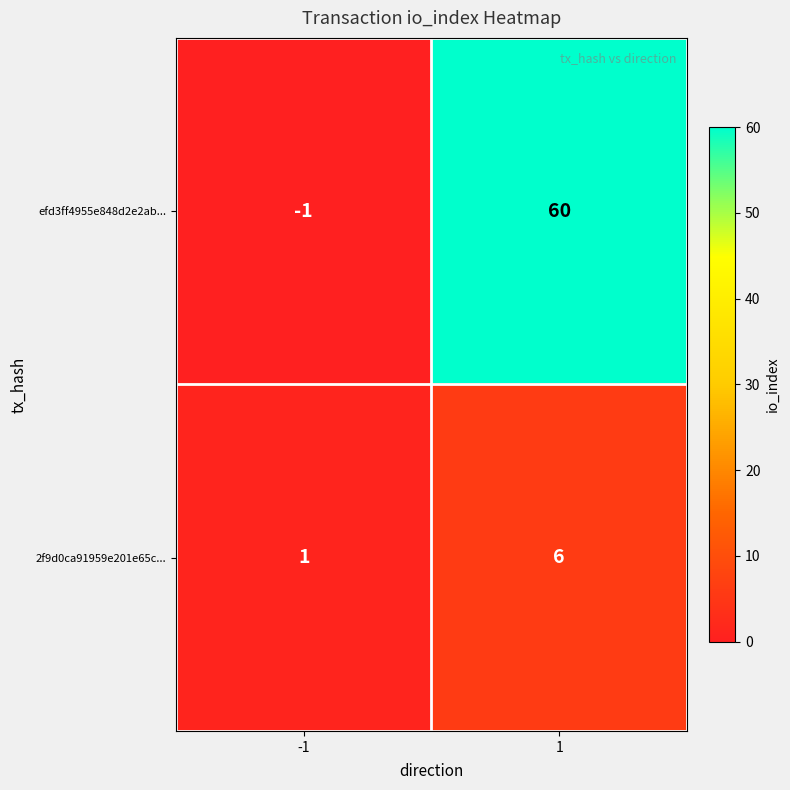

What is the maximum value for 2f9d0ca91959e201e65c...?

6